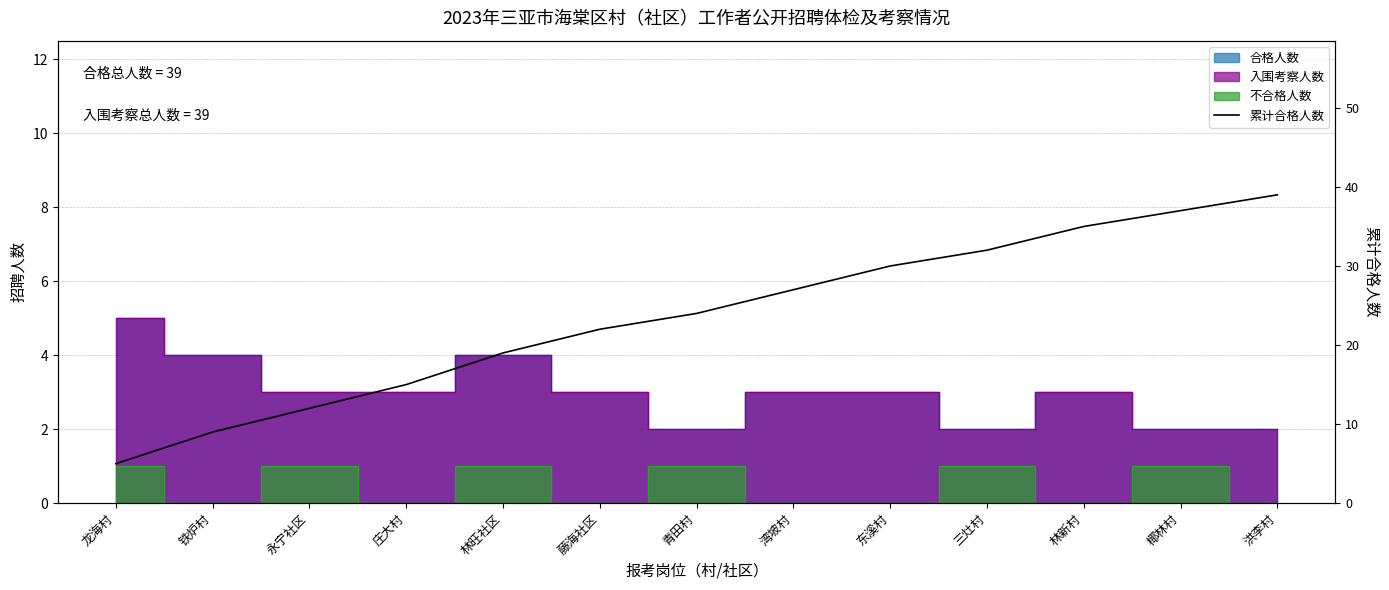

At which label does the data first exceed 24?

湾坡村